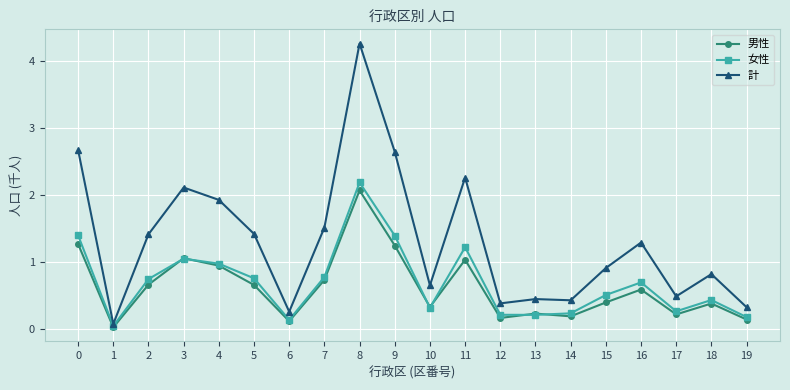

Rank the series by their maximum value, from lowest to highest.

男性, 女性, 計